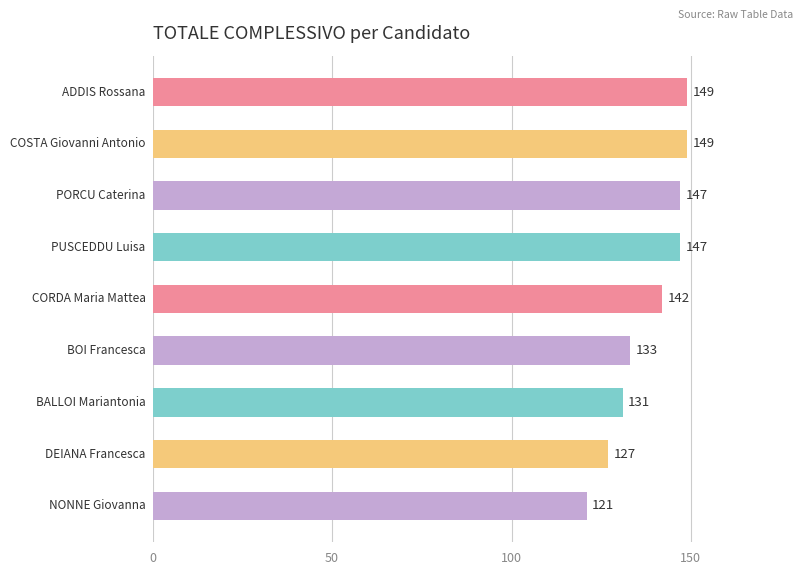

What is the change in value from 7 to 8?

-6